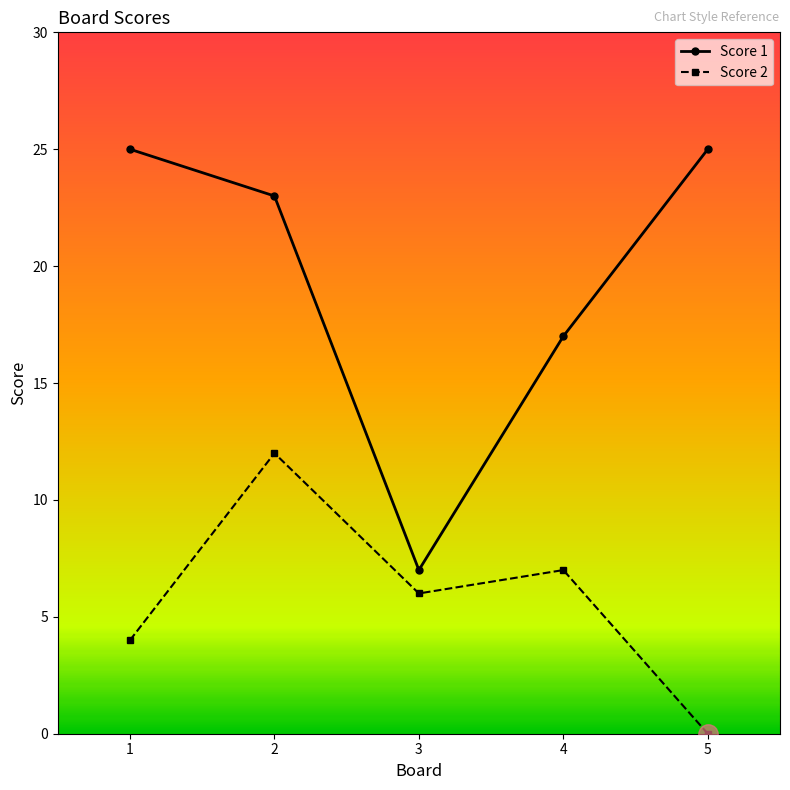

How many series are shown in this chart?

2